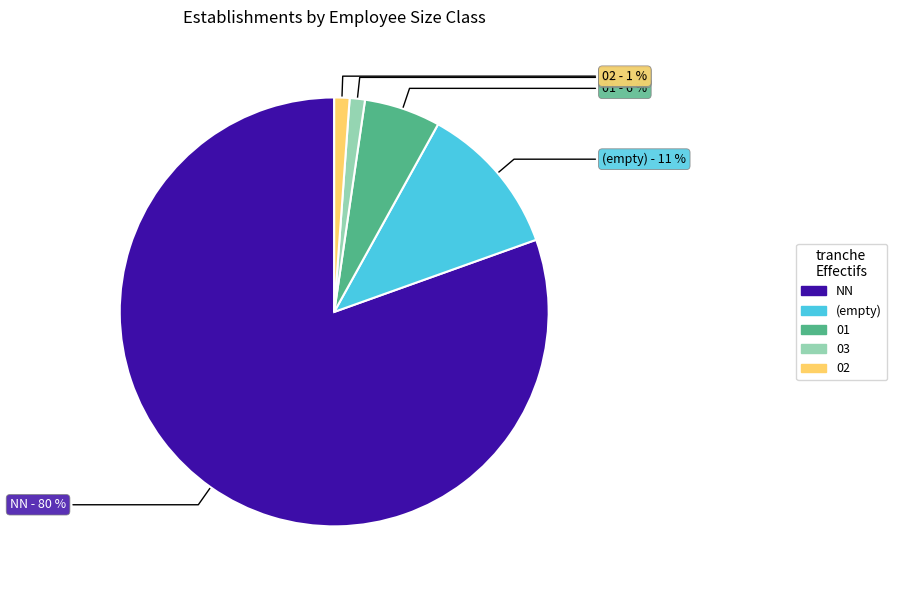

Is there a majority slice in this chart?

Yes